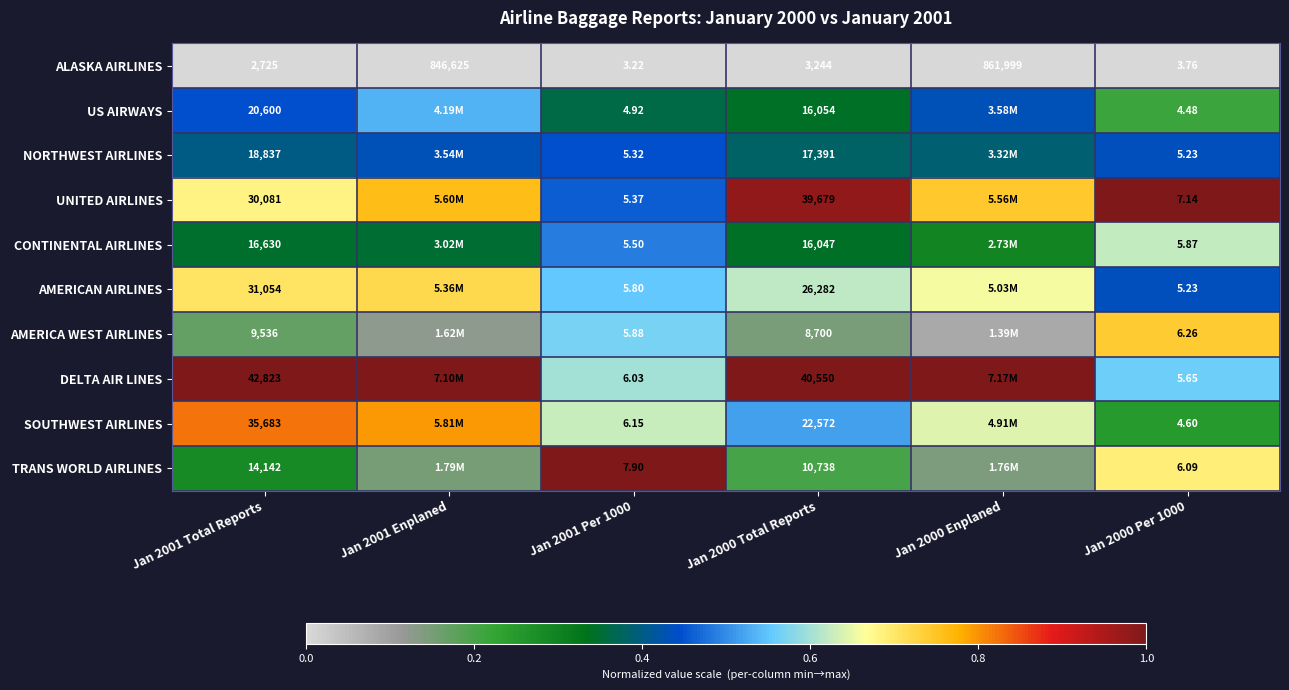

Rank the series at Jan 2001 Total Reports from highest to lowest value.

DELTA AIR LINES, SOUTHWEST AIRLINES, AMERICAN AIRLINES, UNITED AIRLINES, US AIRWAYS, NORTHWEST AIRLINES, CONTINENTAL AIRLINES, TRANS WORLD AIRLINES, AMERICA WEST AIRLINES, ALASKA AIRLINES